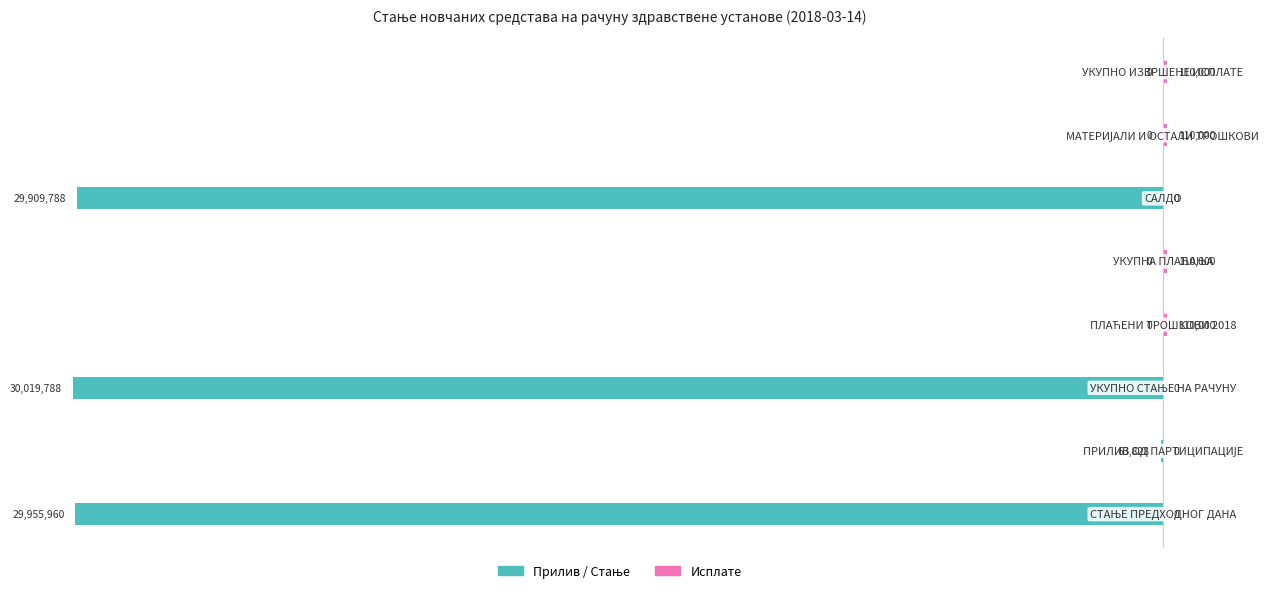

Which series changed the most between 6 and 7?

Прилив / Стање